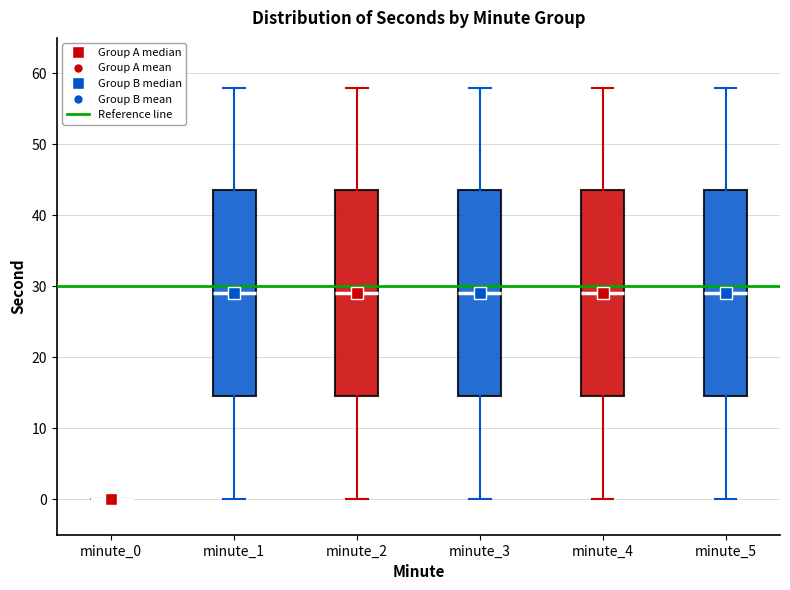

Reading left to right, transcribe this box plot: for each box, give where its median line is, the range the box spans, and where its two whiskers end, as read against the y-axis. The values are not printed on the chart, so give them approximately, as read against the axis.

minute_0: box collapsed to a line at 0, whiskers 0 to 0
minute_1: median 29, box 15 to 44, whiskers 0 to 58
minute_2: median 29, box 15 to 44, whiskers 0 to 58
minute_3: median 29, box 15 to 44, whiskers 0 to 58
minute_4: median 29, box 15 to 44, whiskers 0 to 58
minute_5: median 29, box 15 to 44, whiskers 0 to 58